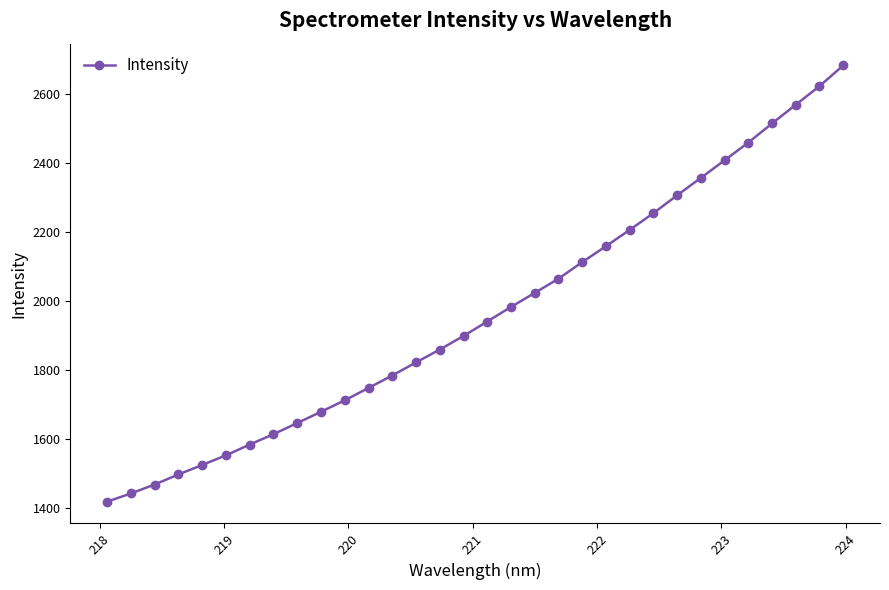

What is the average value?

1966.3